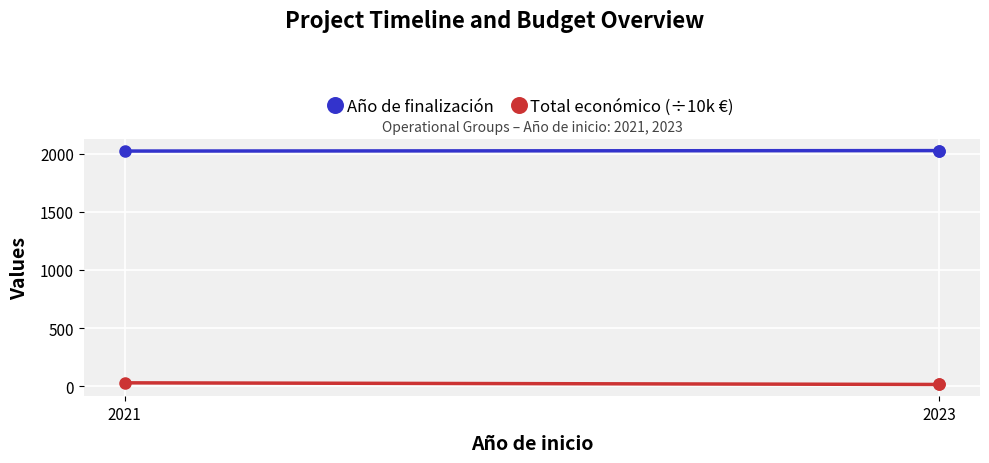

True or false: Total económico (÷10k €) has a value of 20.5 at 2023.

False